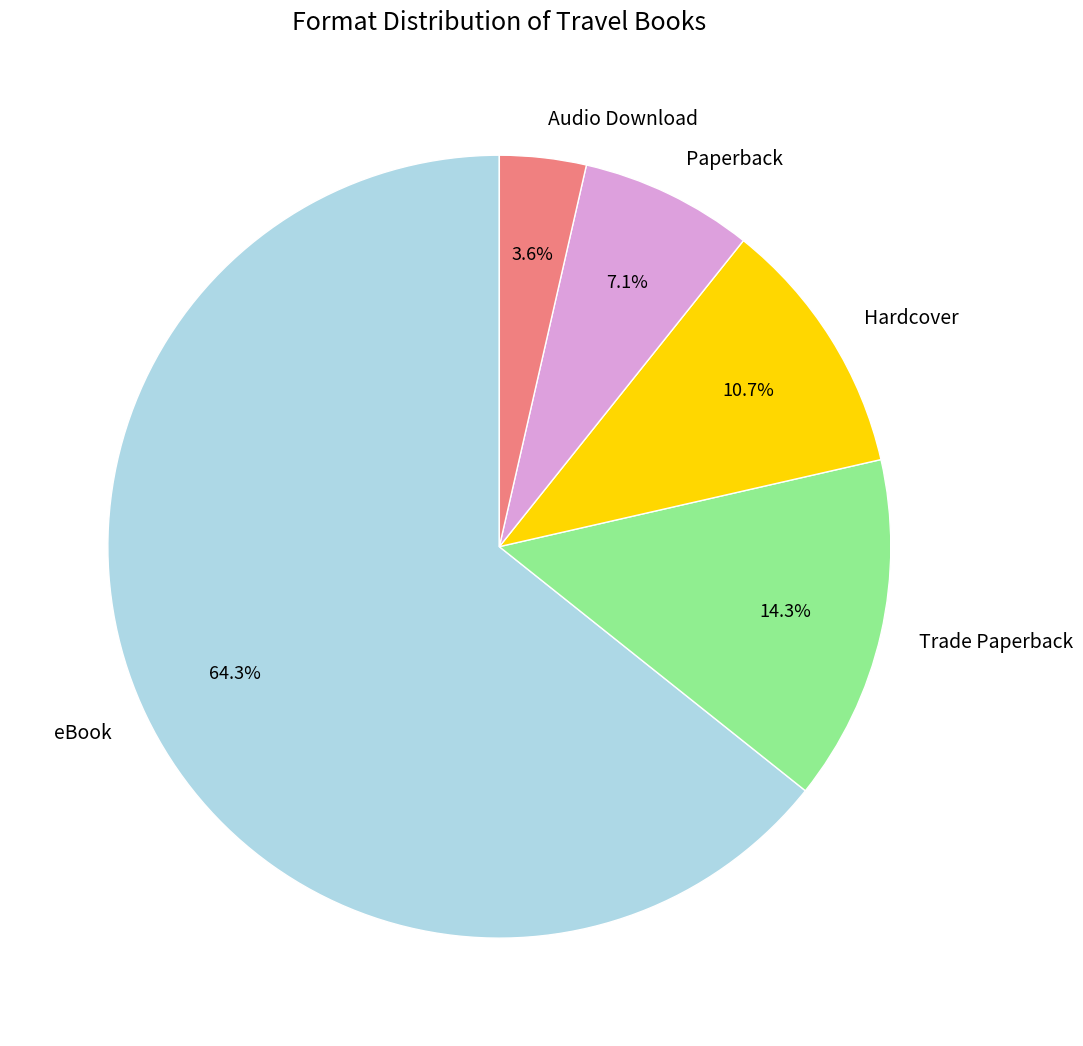

Approximately how many times larger is the value at Hardcover compared to Paperback?

1.5